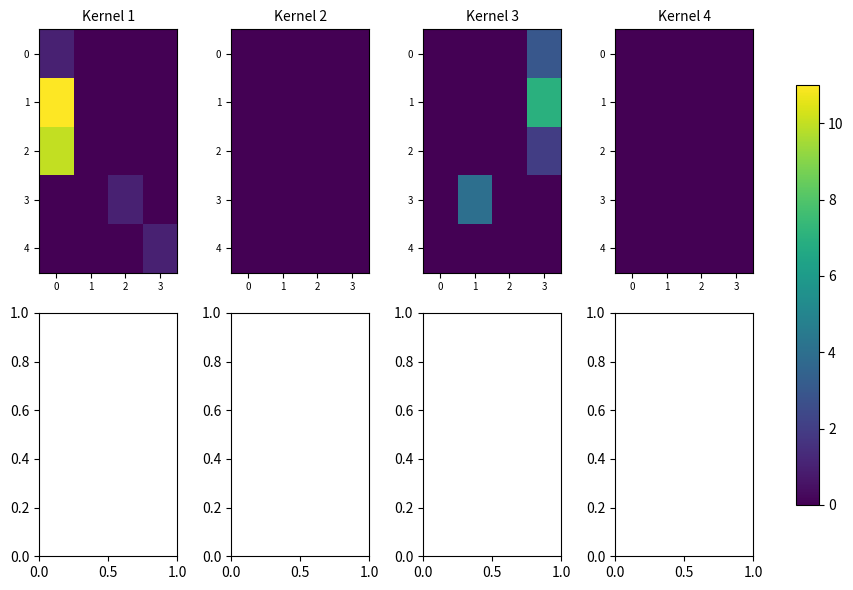

What is the maximum value shown in the chart?

11